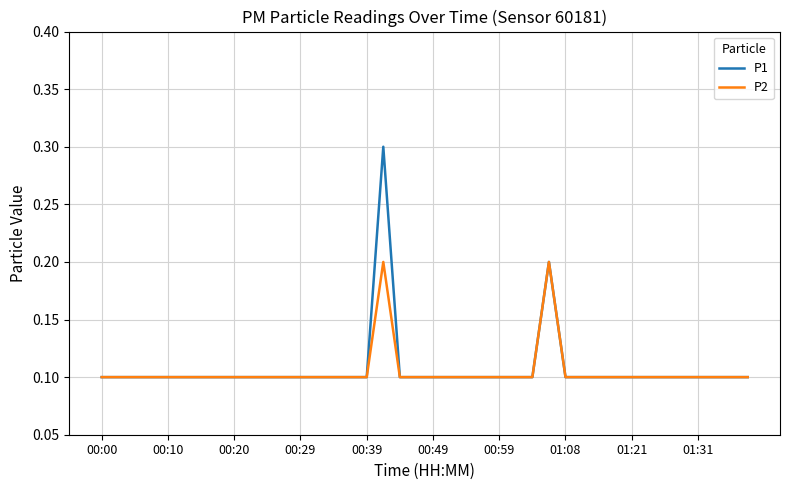

Rank the series by their maximum value, from highest to lowest.

P1, P2